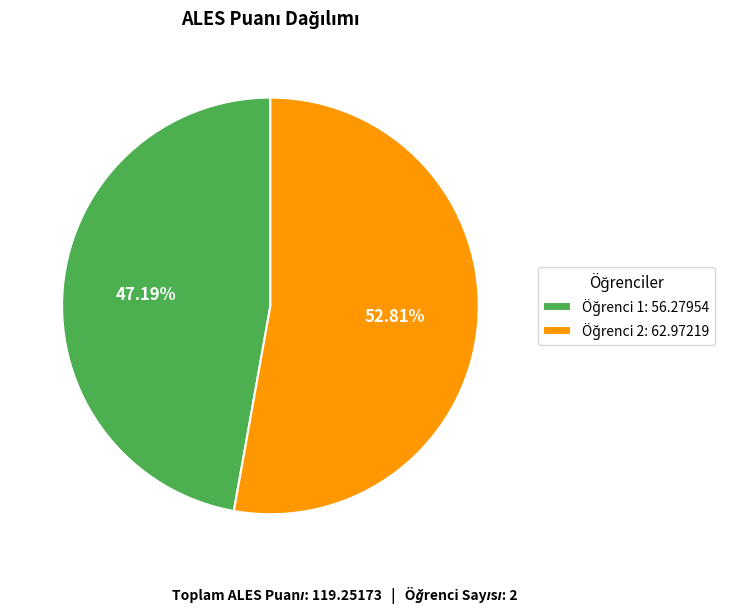

Is there any slice that represents more than half of the pie?

Yes